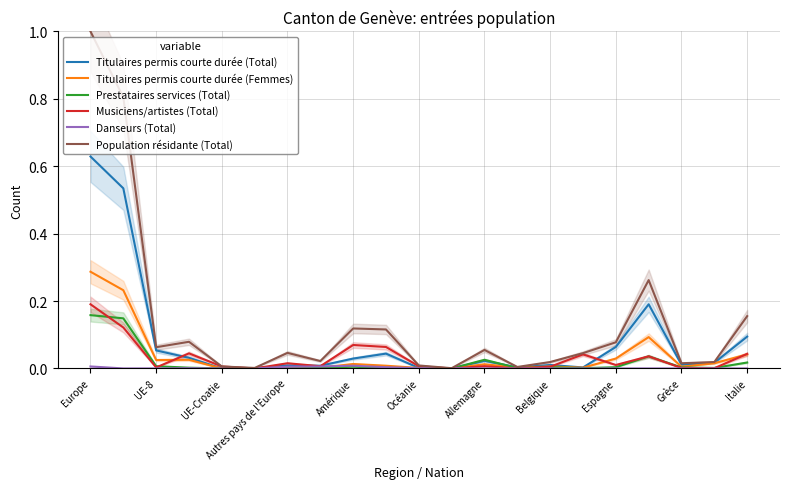

True or false: Population résidante (Total) has a value of 0.0 at Espagne.

False